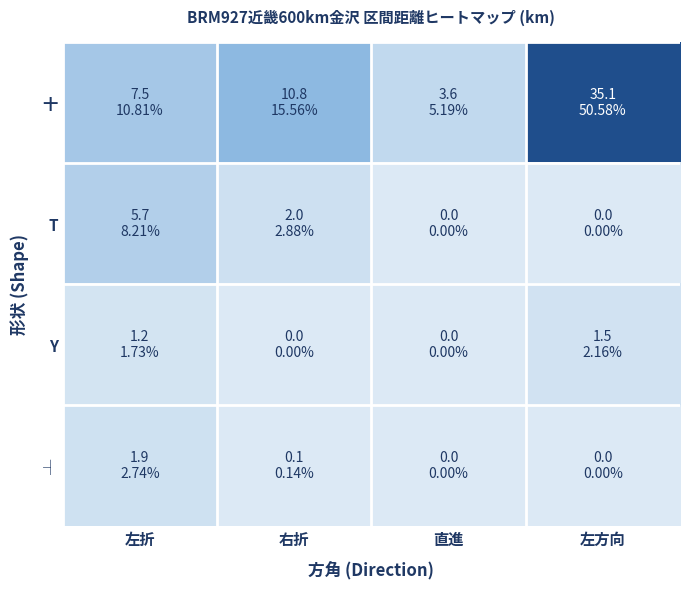

Which category has the highest value across all series?

左方向